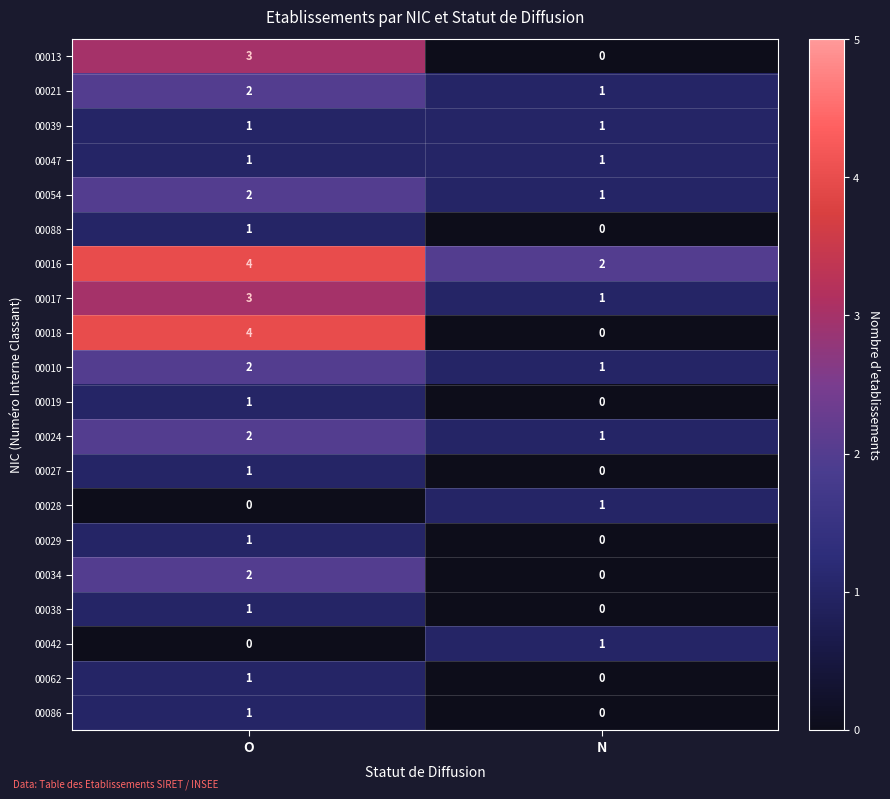

Rank the categories by 00034 value from lowest to highest.

N, O